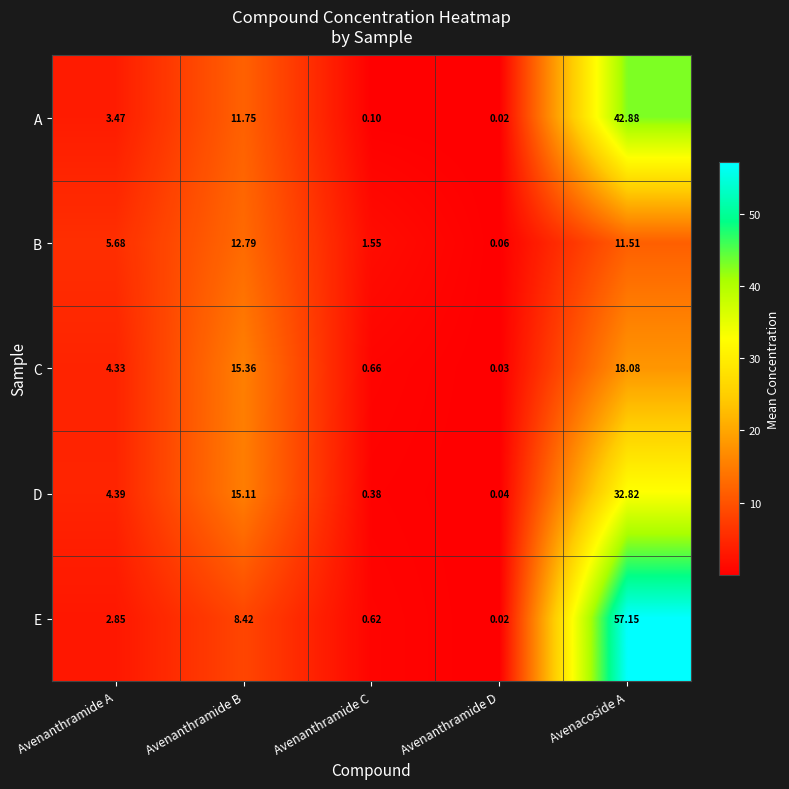

Is the value of D at Avenacoside A greater than the value of B at Avenanthramide D?

Yes